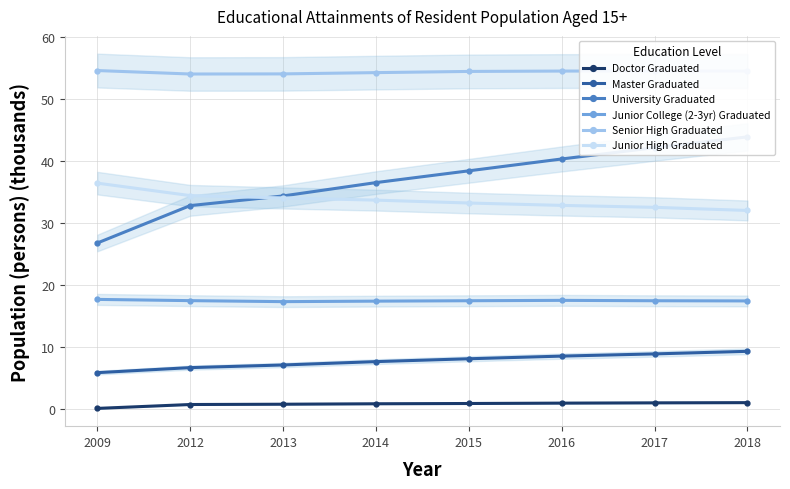

What is the difference between the maximum and minimum values in the Master Graduated series?

3.4